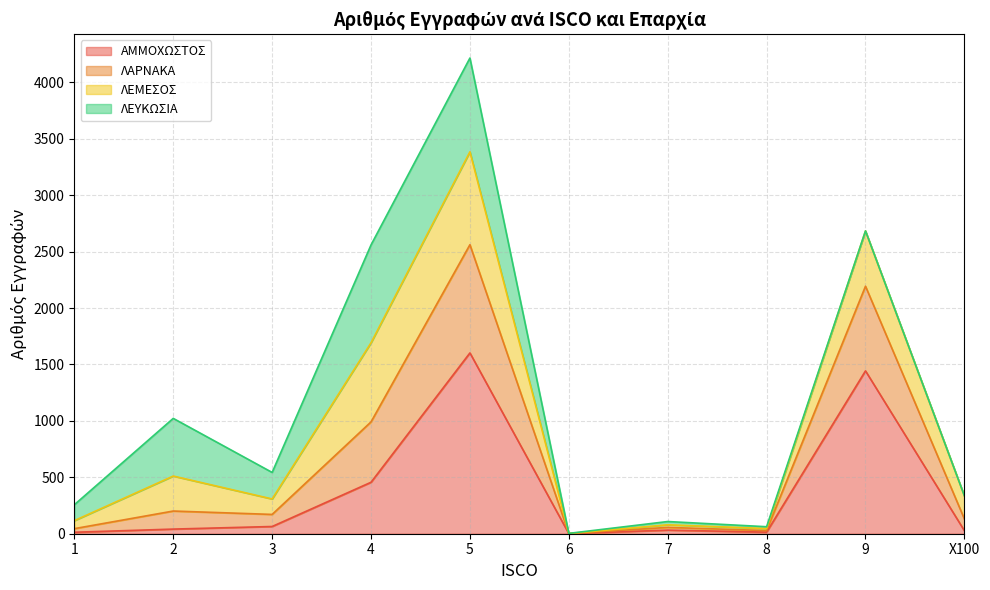

At which category is the sum across all series the highest?

5